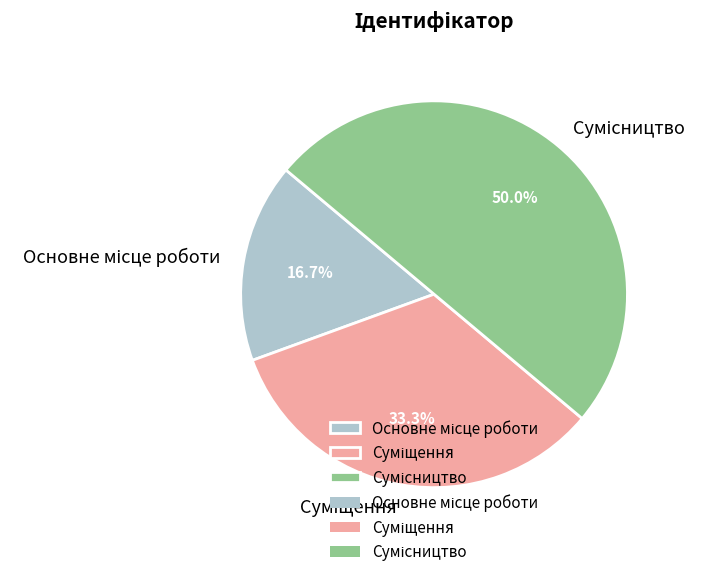

Approximately how many times larger is the value at Основне місце роботи compared to Суміщення?

0.5